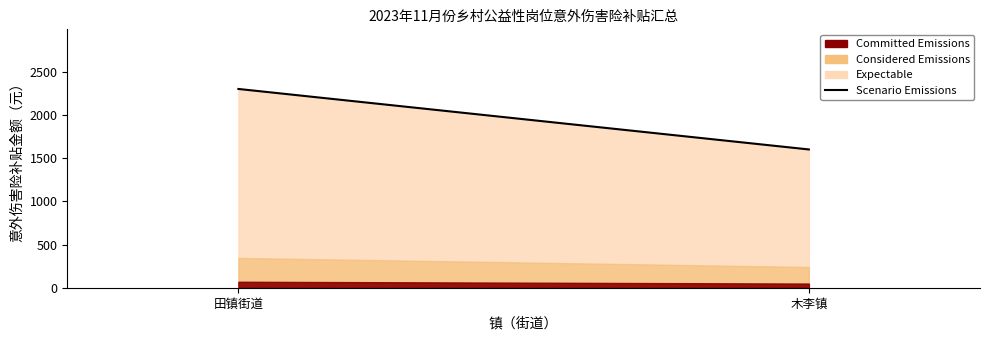

Rank the categories by value from lowest to highest.

木李镇, 田镇街道